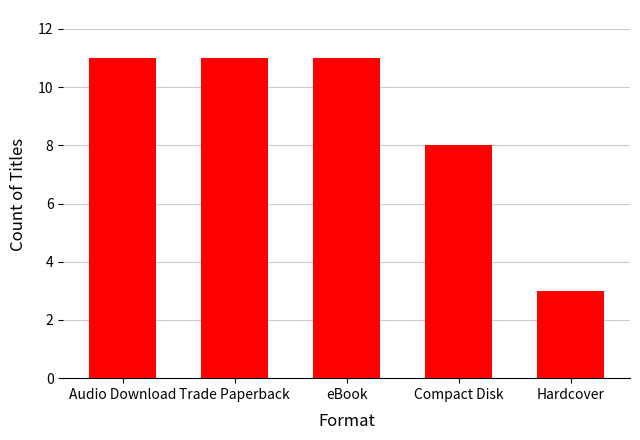

At which label is the value closest to 7?

Compact Disk